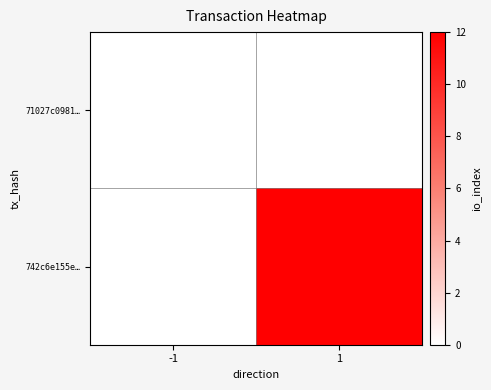

Rank the series at 1 from highest to lowest value.

742c6e155e…, 71027c0981…